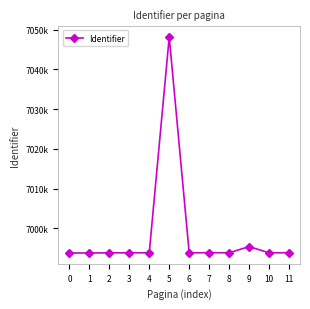

Approximately how many times larger is the value at 11 compared to 3?

1.0